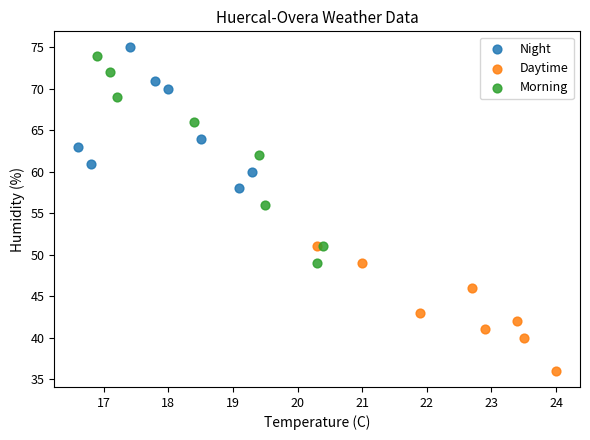

Which series has the widest spread of Y values?

Morning